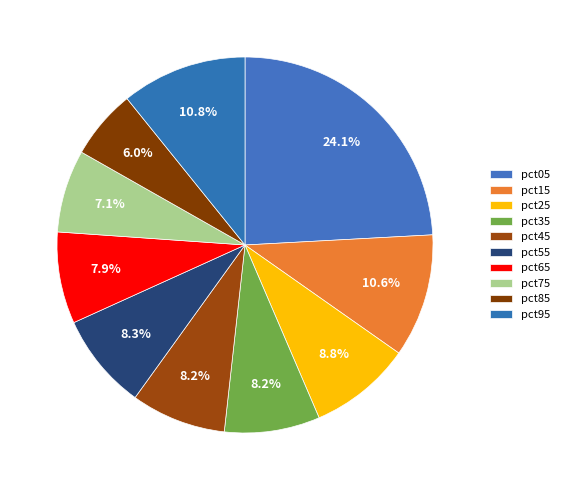

How many segments does this pie chart have?

10